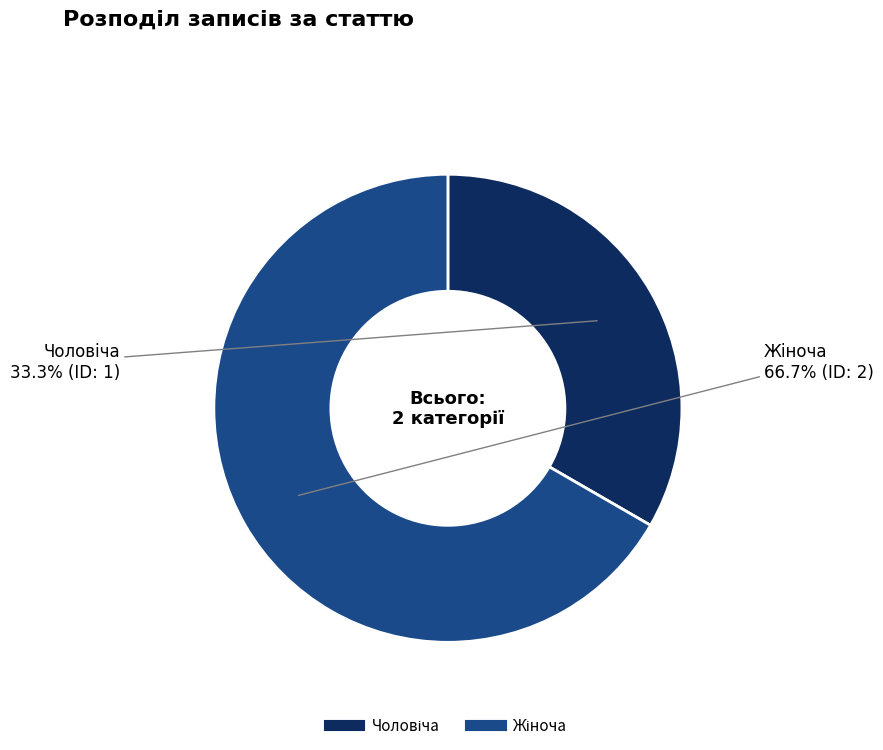

To the nearest percent, what is the difference between the largest and smallest slice percentages?

33%